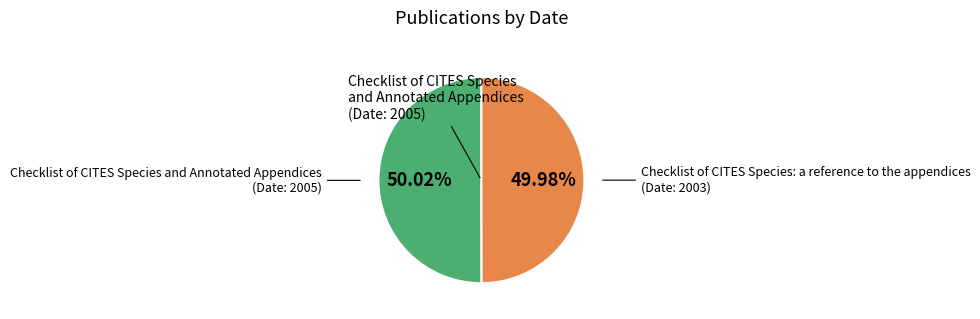

Count the number of slices in the pie.

2